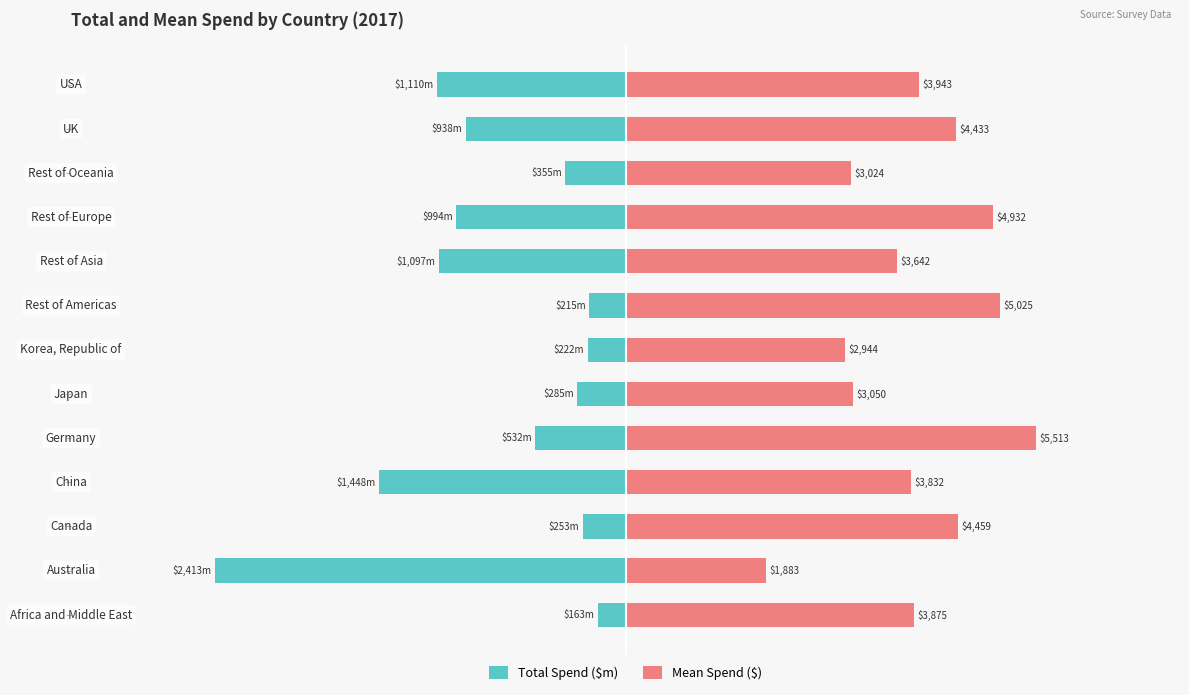

What are all the series names shown in the legend?

Total Spend ($m), Mean Spend ($)